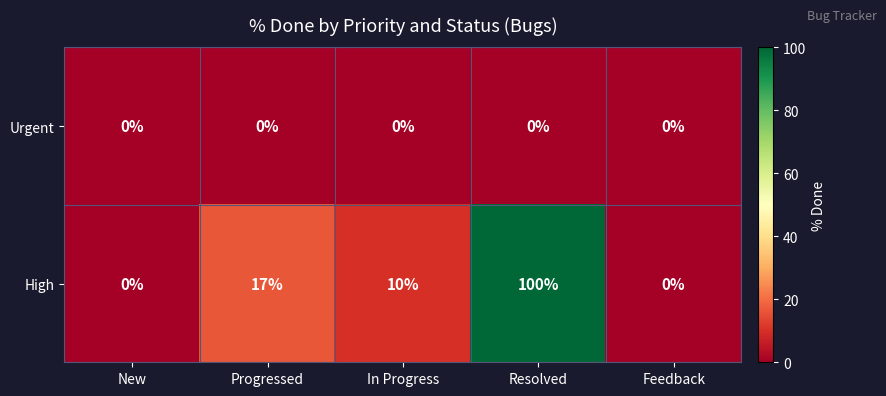

What is the average value of the High series?

25